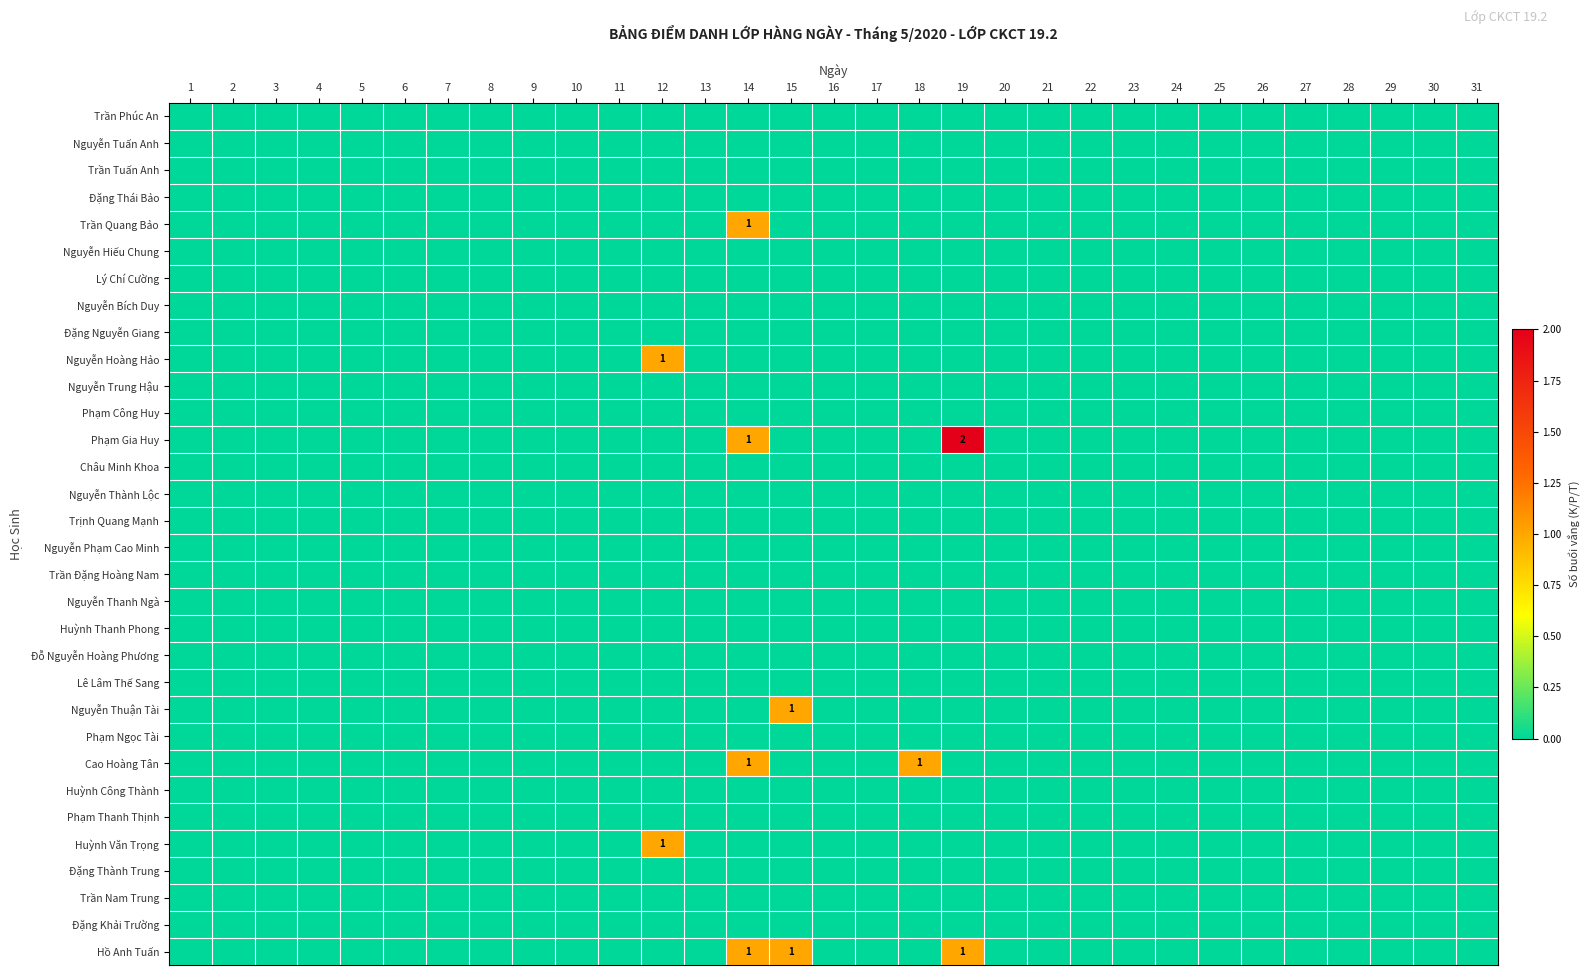

Is the value of Nguyễn Thanh Ngà at 12 greater than the value of Phạm Ngọc Tài at 9?

No